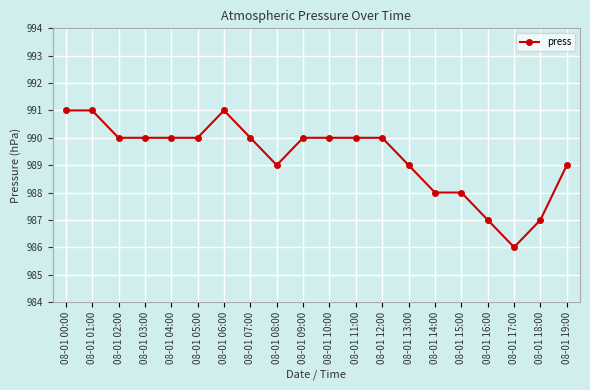

What is the ratio of the value at 08-01 04:00 to the value at 08-01 19:00?

1.0